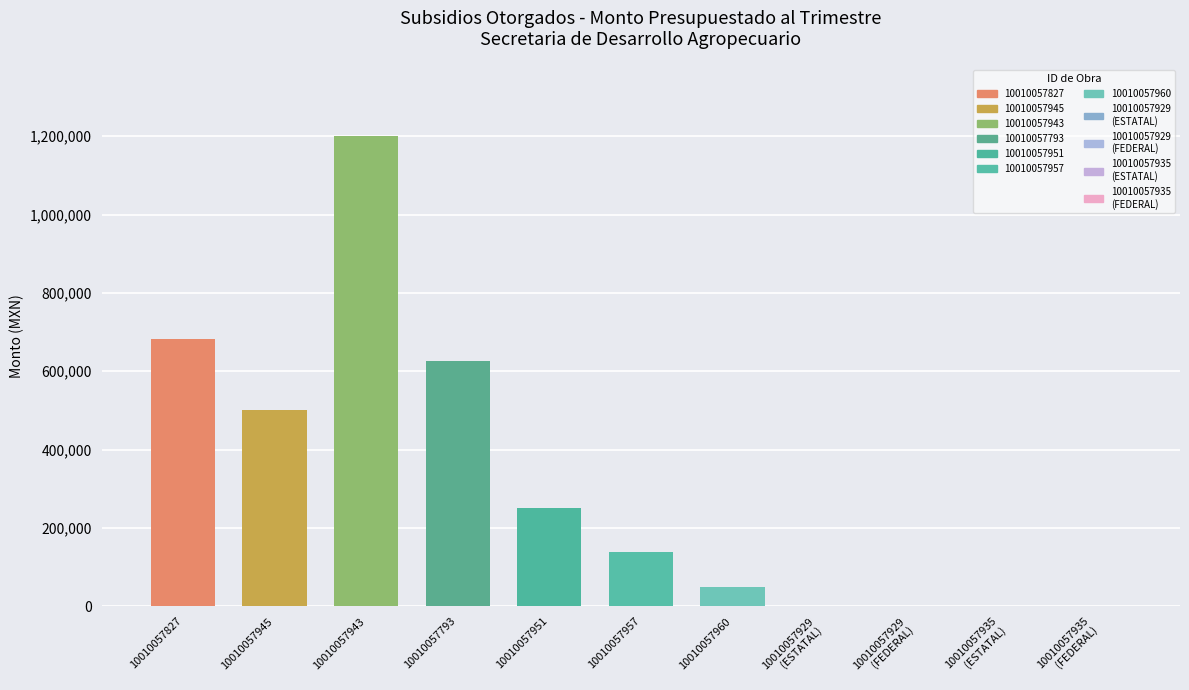

Does the chart contain stacked bars?

No